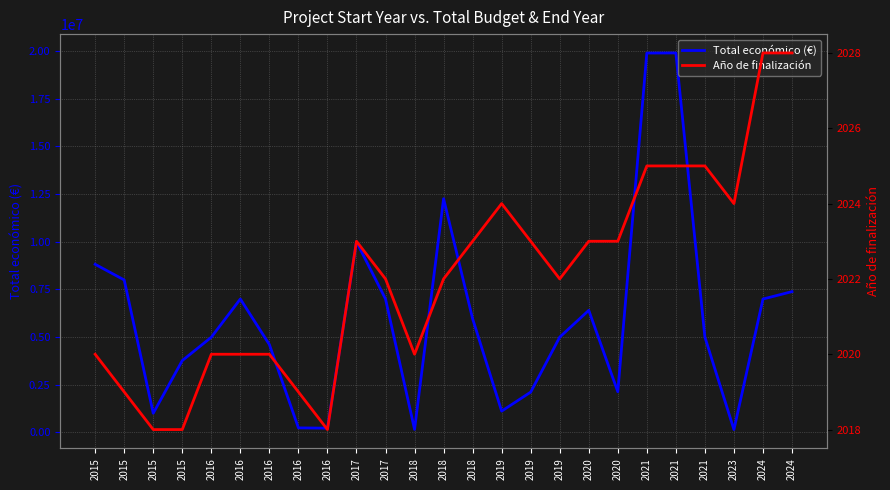

True or false: Año de finalización has a value of 803 at 2024.

False